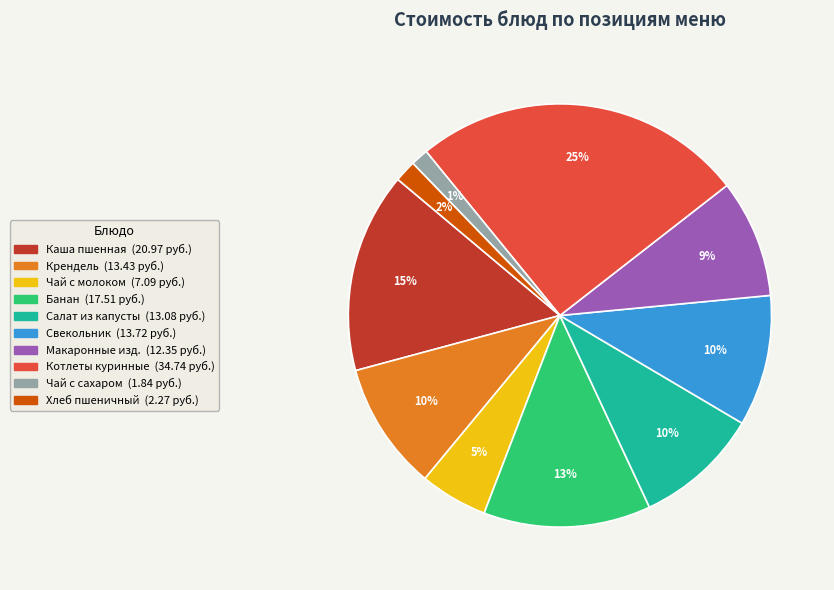

Is there a majority slice in this chart?

No